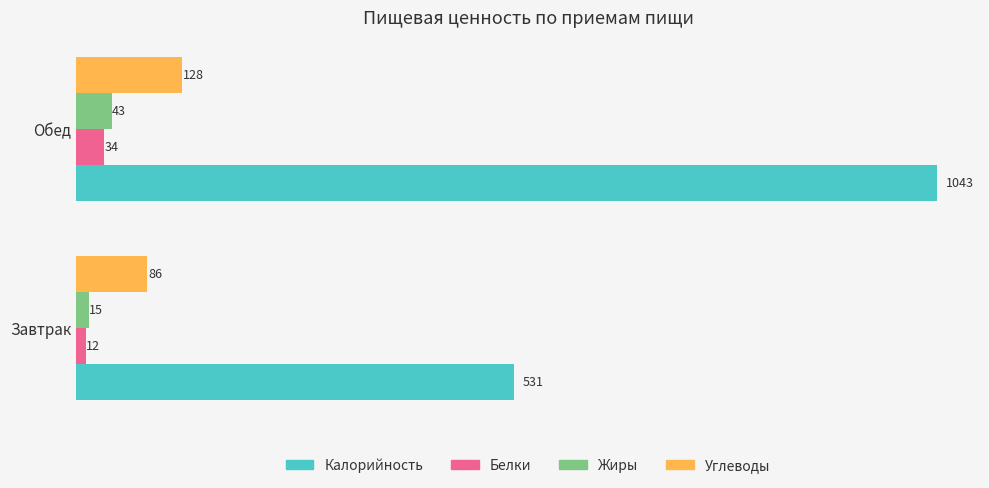

The value of Углеводы at Обед is 128. True or false?

True